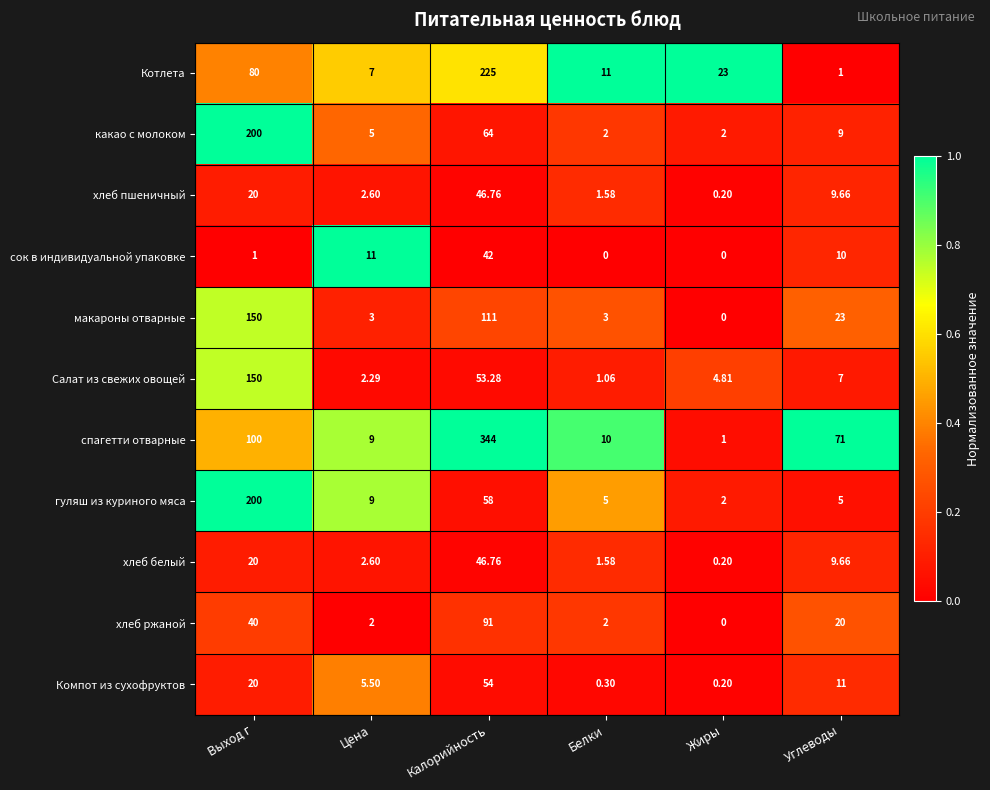

Where does the макароны отварные series first go above 23?

Выход г